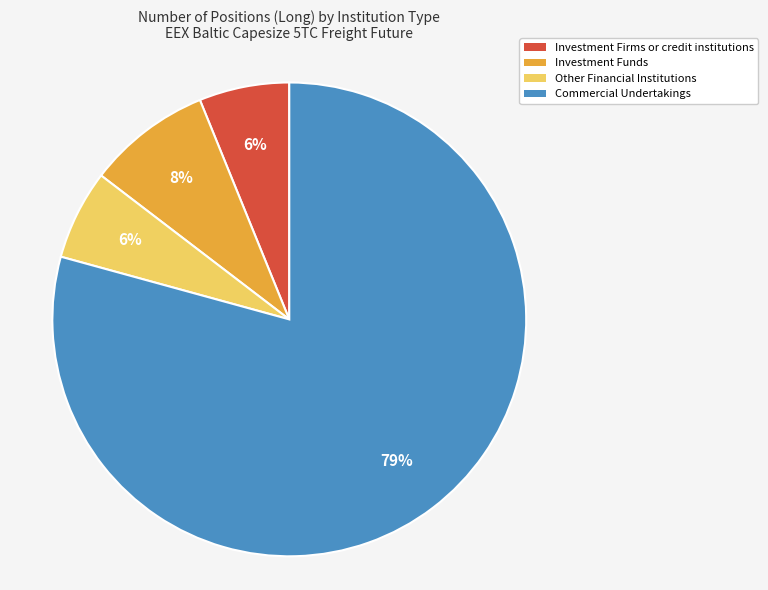

How many slices are in this pie chart?

4